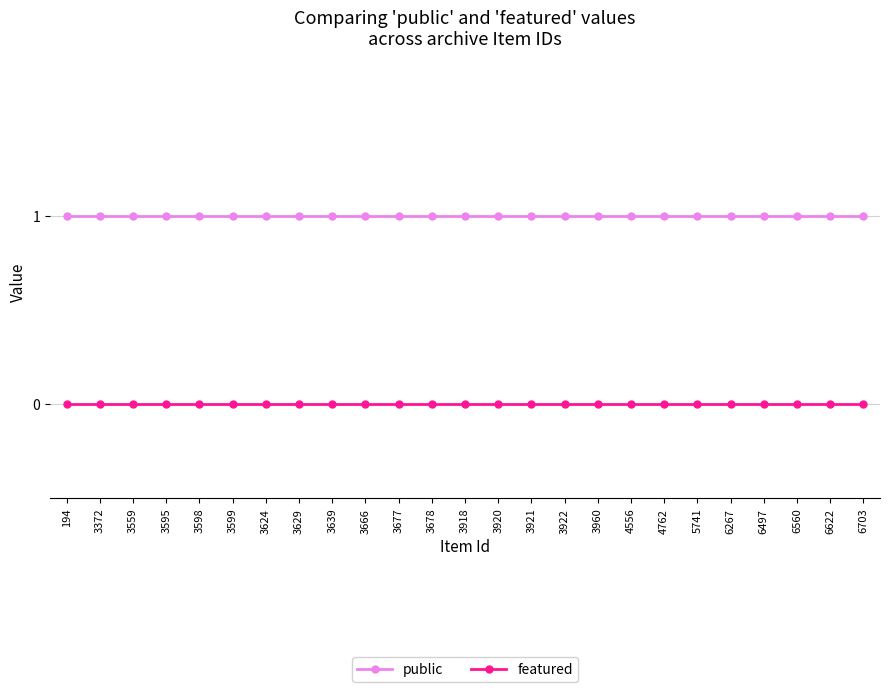

What is the value of the public point at the 17th from the left?

1